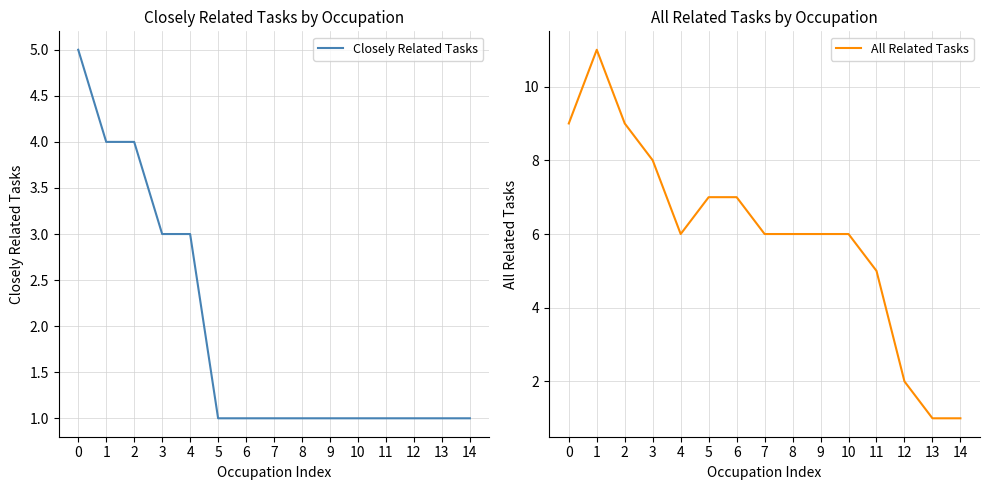

Count the number of data series in this chart.

2